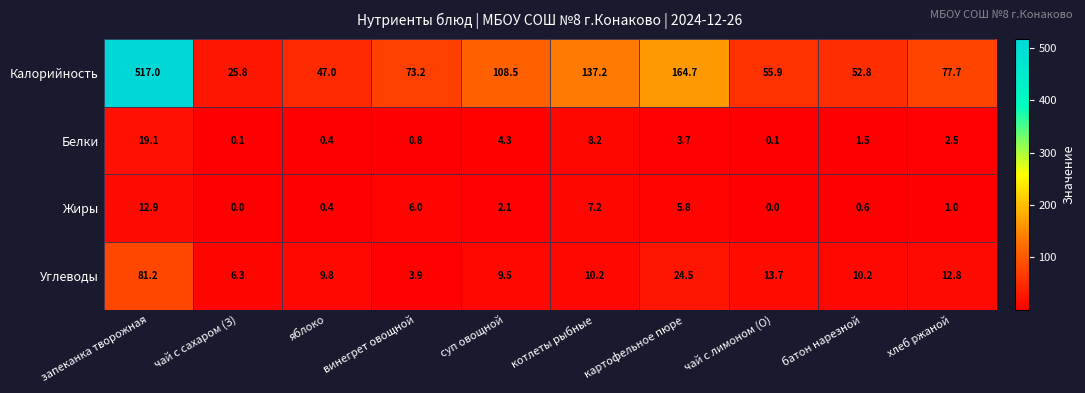

Count the number of data series in this chart.

4